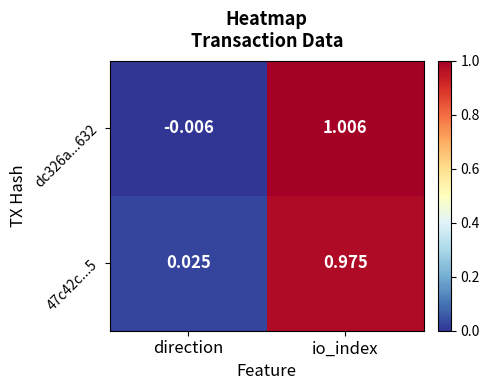

Is the value of 47c42c...5 at io_index greater than the value of dc326a...632 at io_index?

No